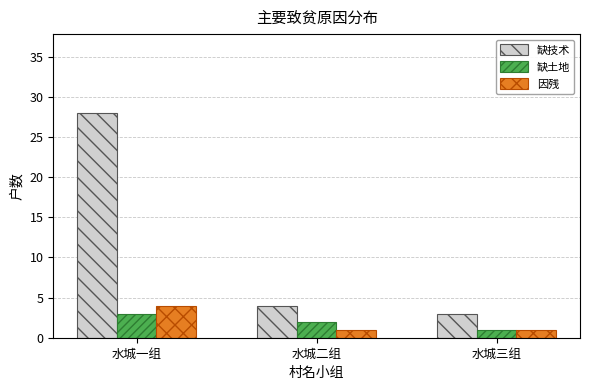

What is the difference between the 缺土地 values at 水城二组 and 水城一组?

1